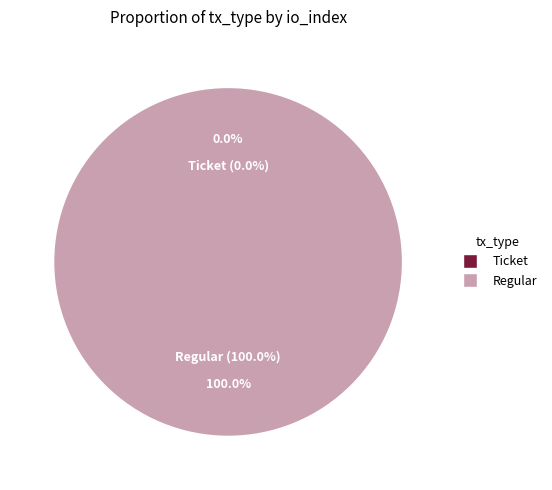

Which slice represents more than half of the pie?

Regular